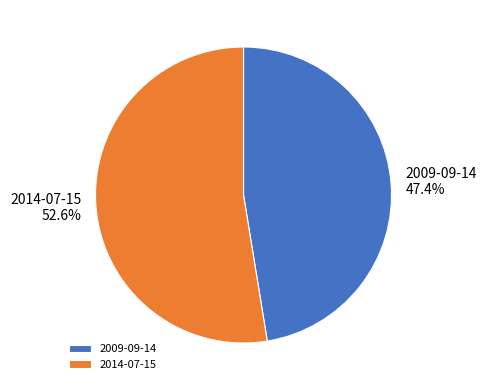

Rank the categories by value from lowest to highest.

2009-09-14, 2014-07-15